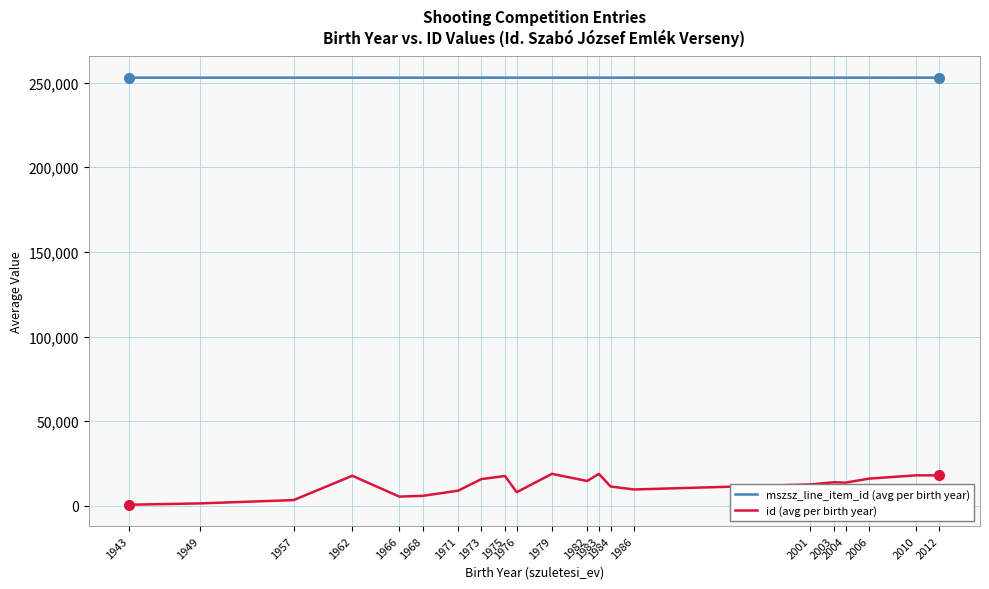

Does the chart have visible grid lines?

Yes